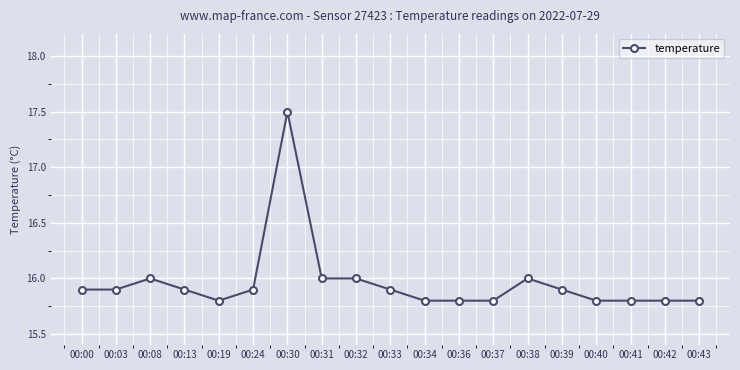

How many categories are shown in the chart?

19